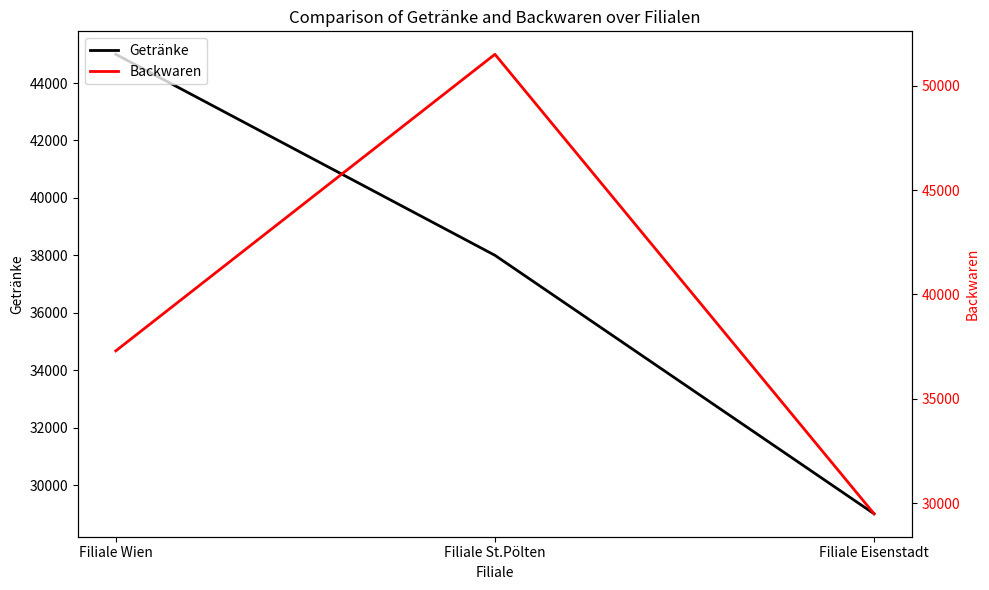

Reading right to left, extract all data points from this chart.

Getränke: 29000	38000	45000
Backwaren: 29500	51500	37300